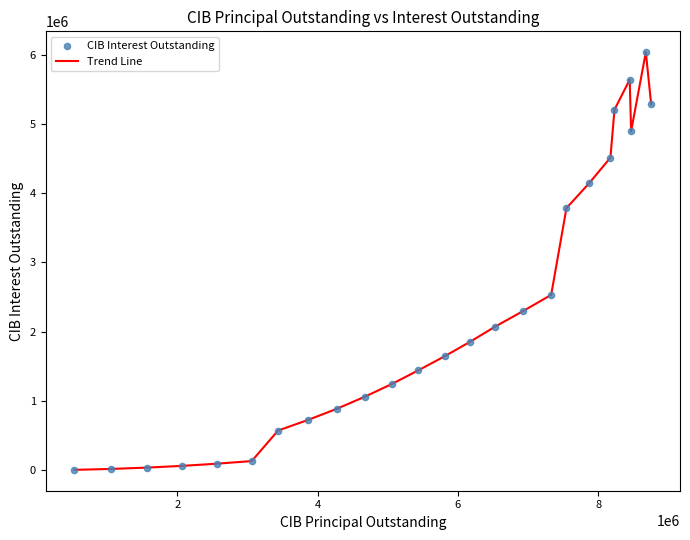

What is the greatest value displayed?

6035147.5